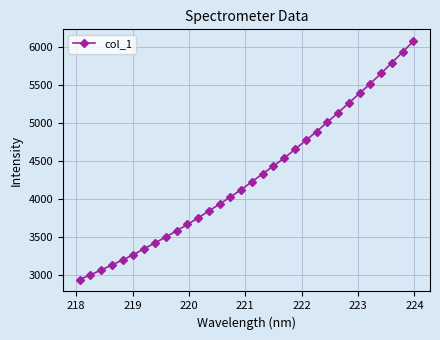

What is the sum of all values?

137377.2